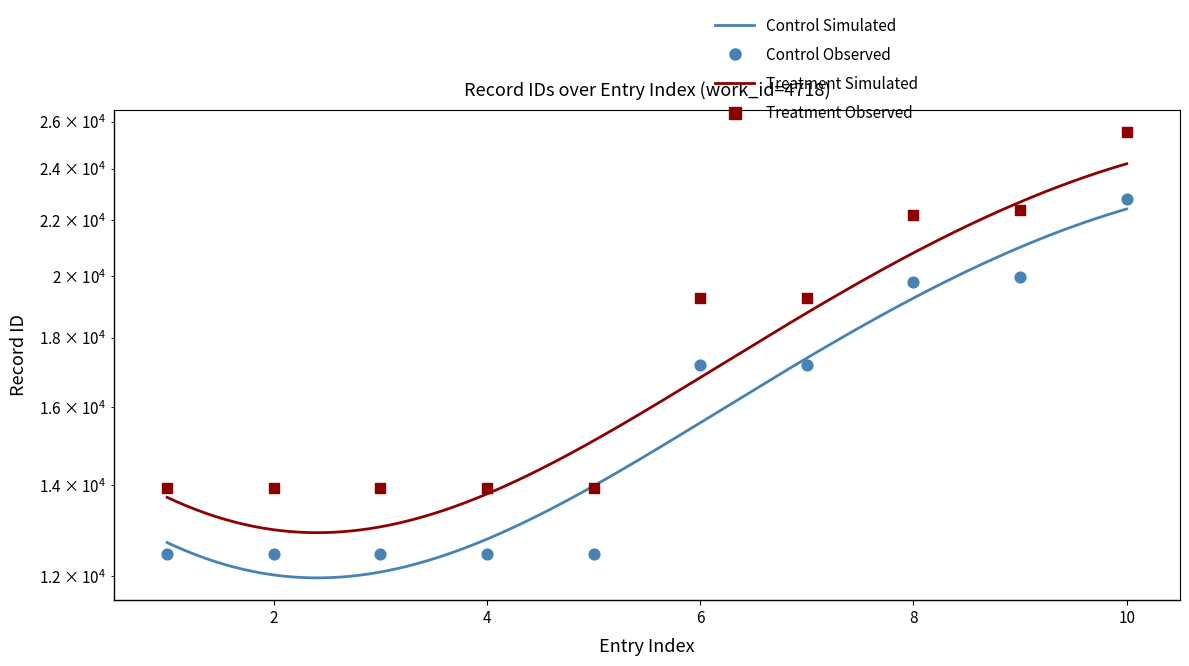

What is the change in value from 4 to 6?

+4734